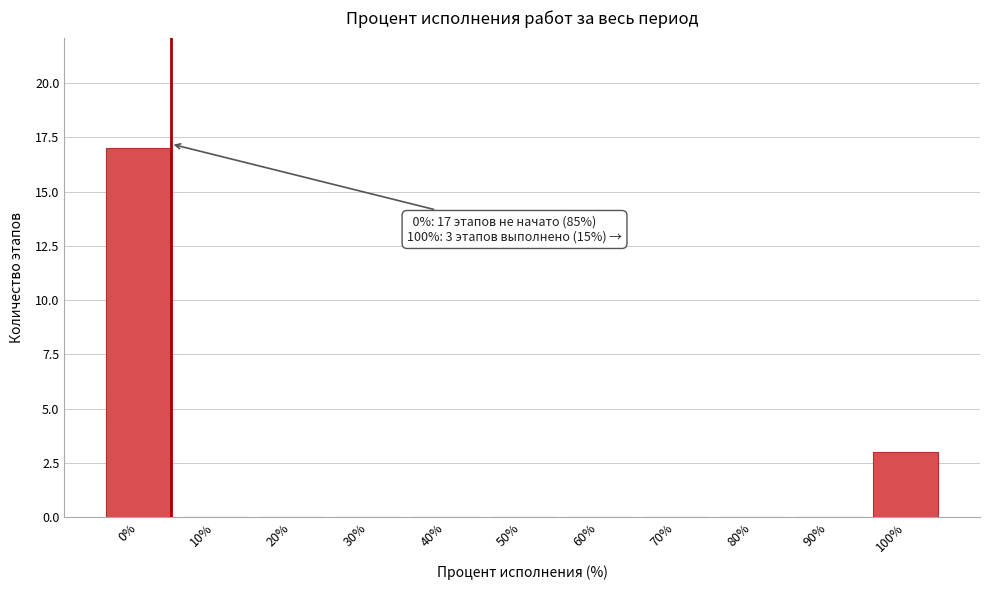

Reading right to left, list all the values displayed in this chart.

100%=3	90%=0	80%=0	70%=0	60%=0	50%=0	40%=0	30%=0	20%=0	10%=0	0%=17